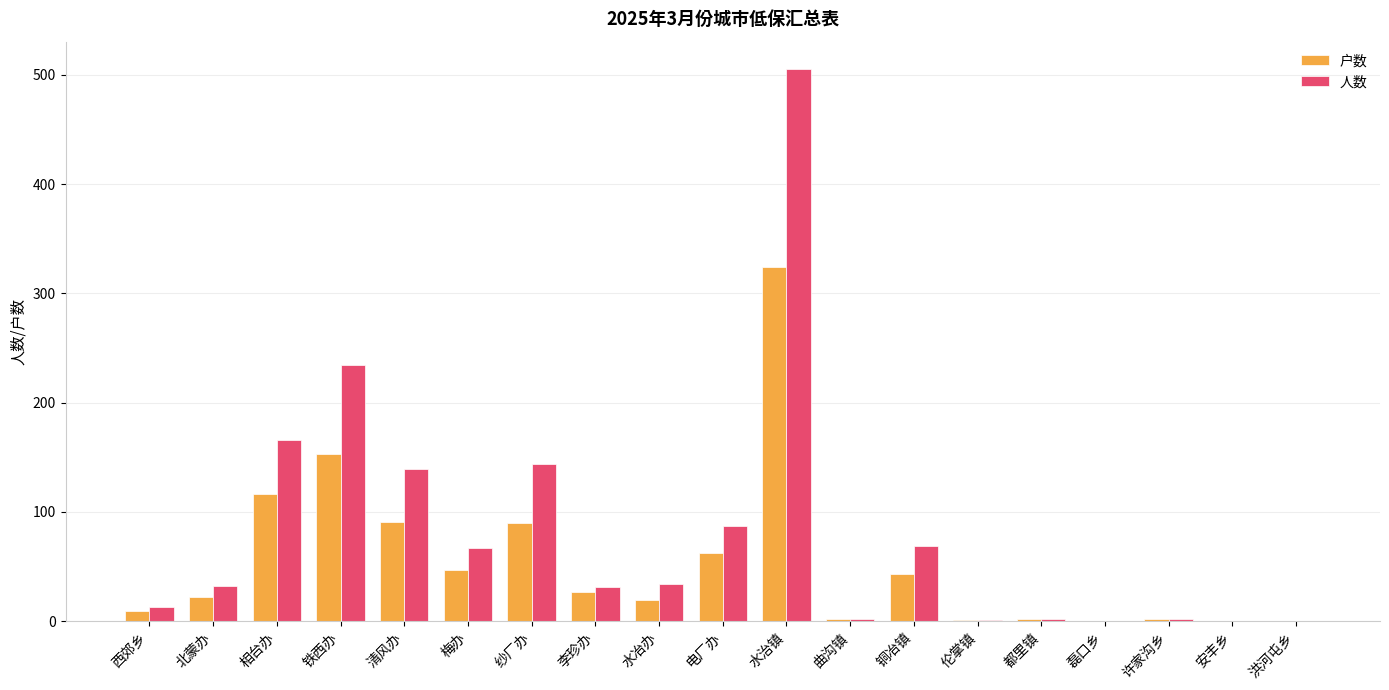

The 户数 series shows 19 at 水冶办. True or false?

True